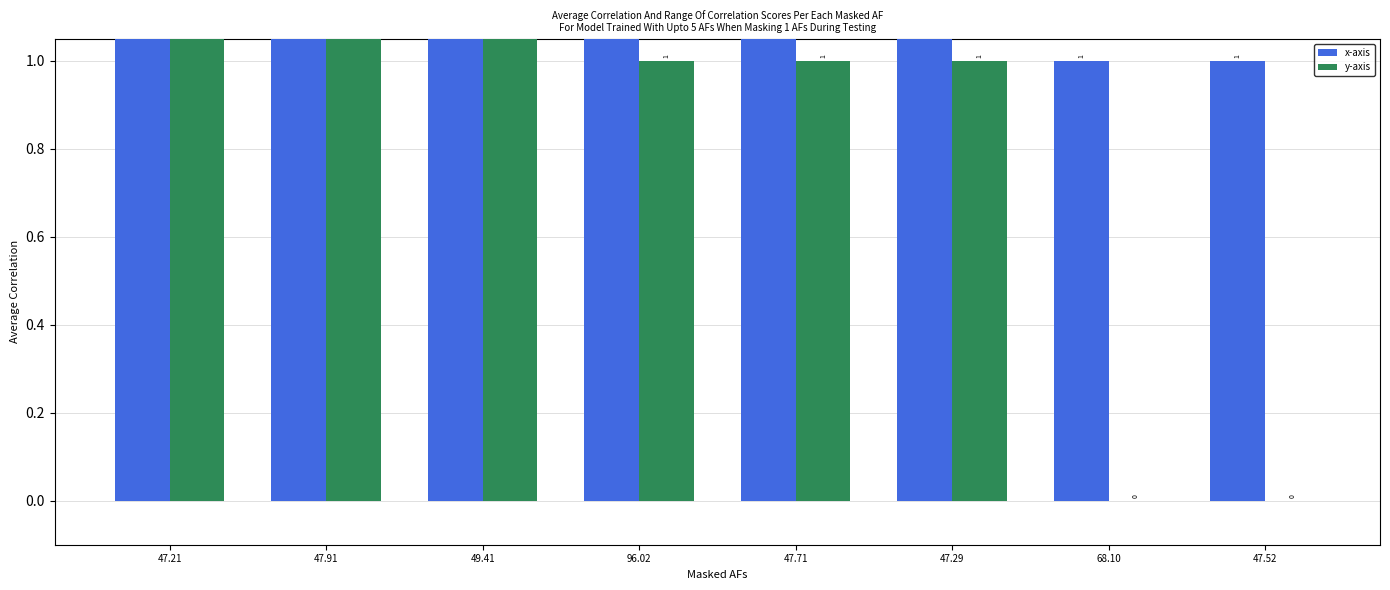

What is the sum of all y-axis values?

12